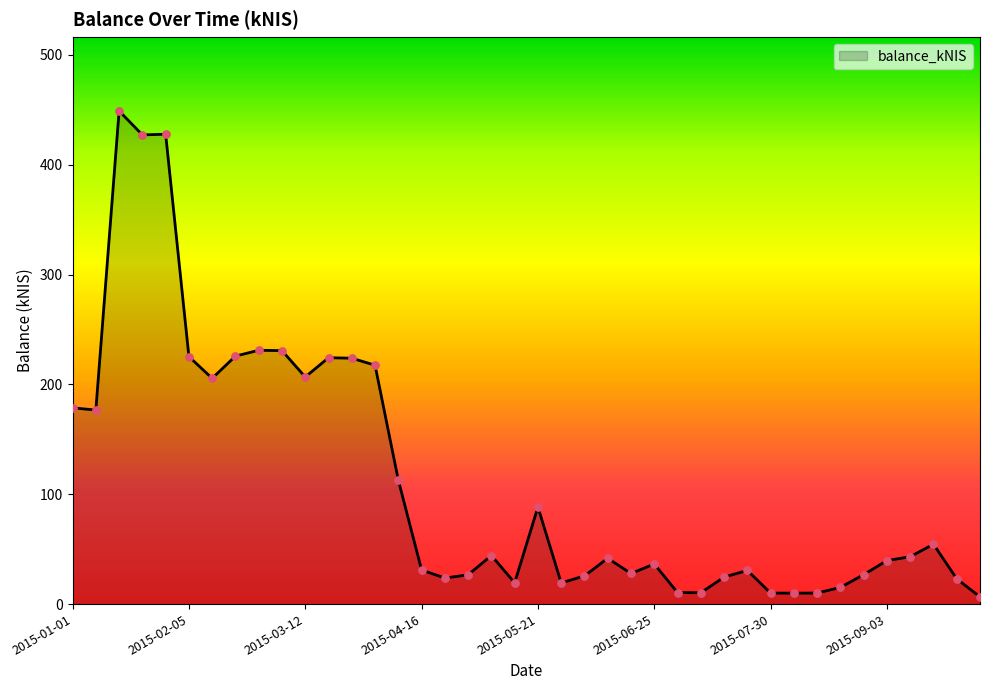

What is the difference between the maximum and minimum values?

442.4